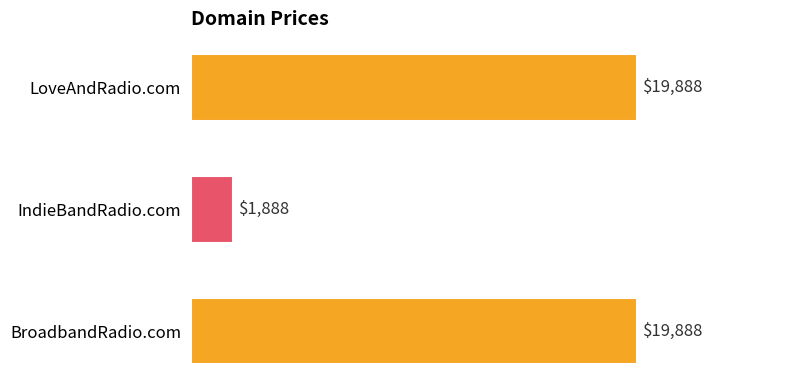

What is the difference between the maximum and minimum values?

18000